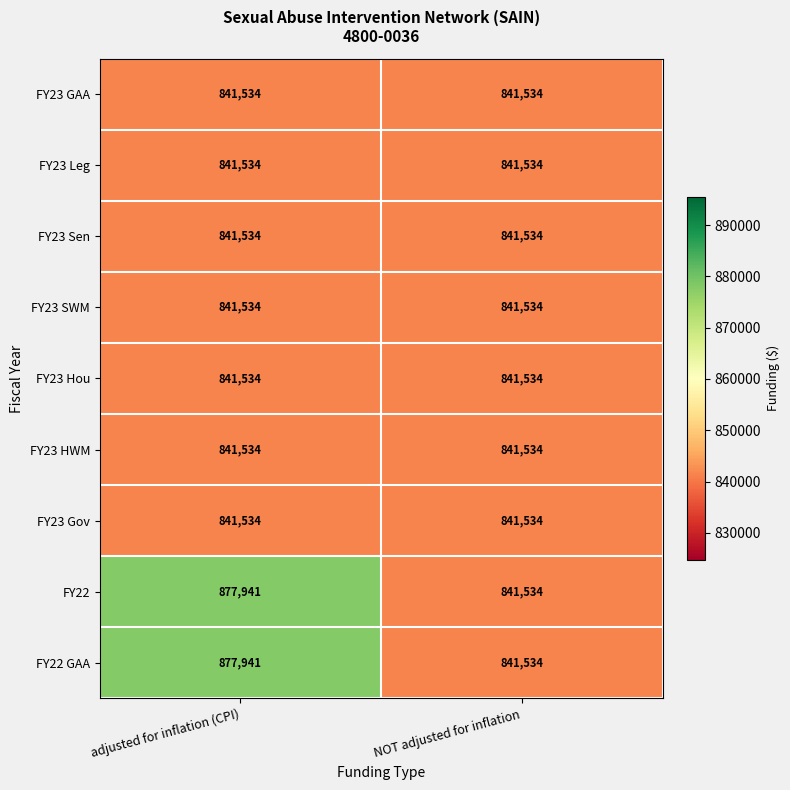

Read the FY23 SWM value at adjusted for inflation (CPI).

841534